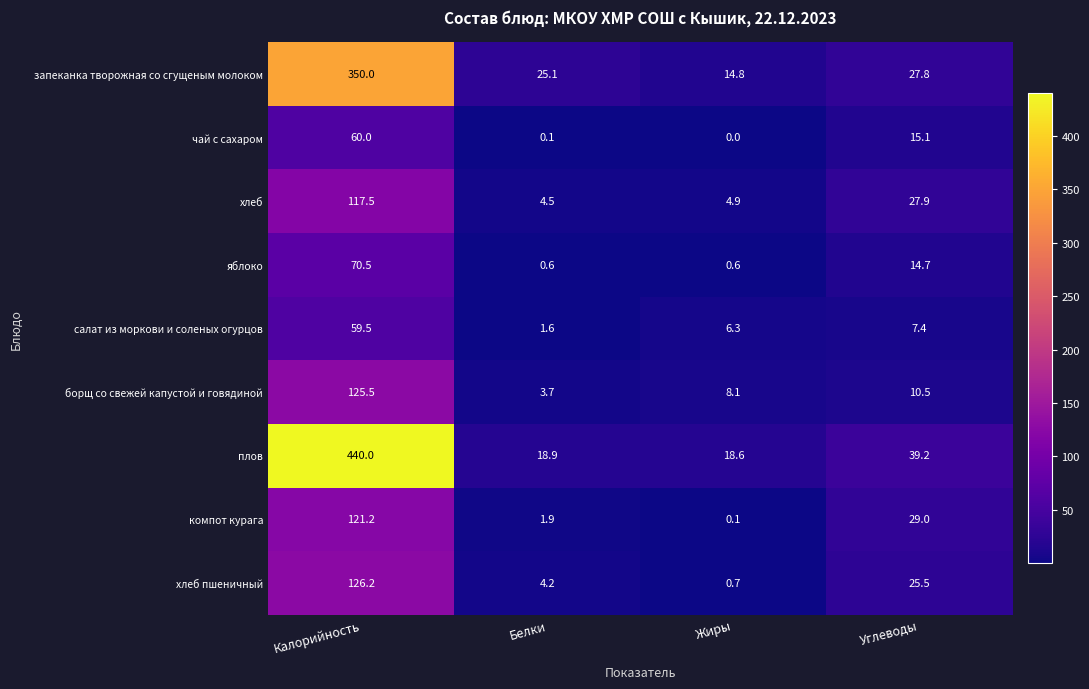

Which series has the largest range (max minus min)?

плов